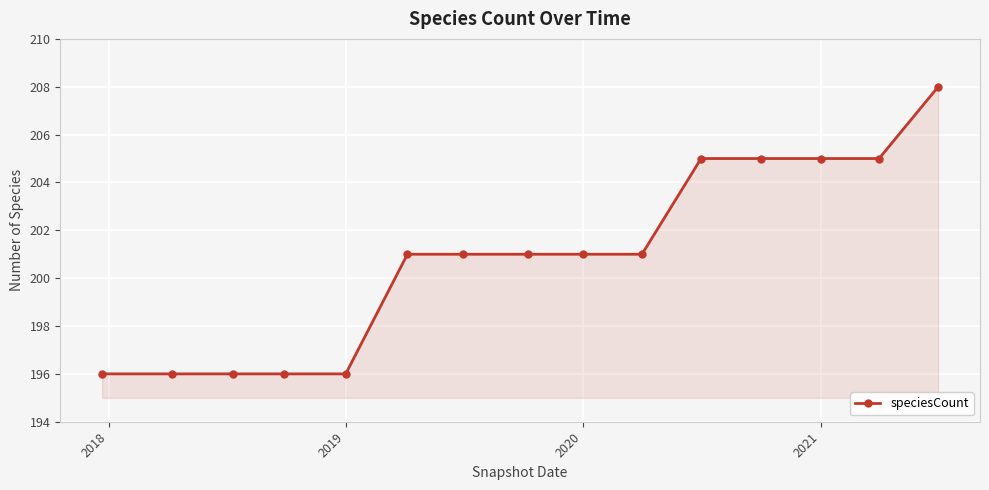

What is the difference between the maximum and minimum values?

12